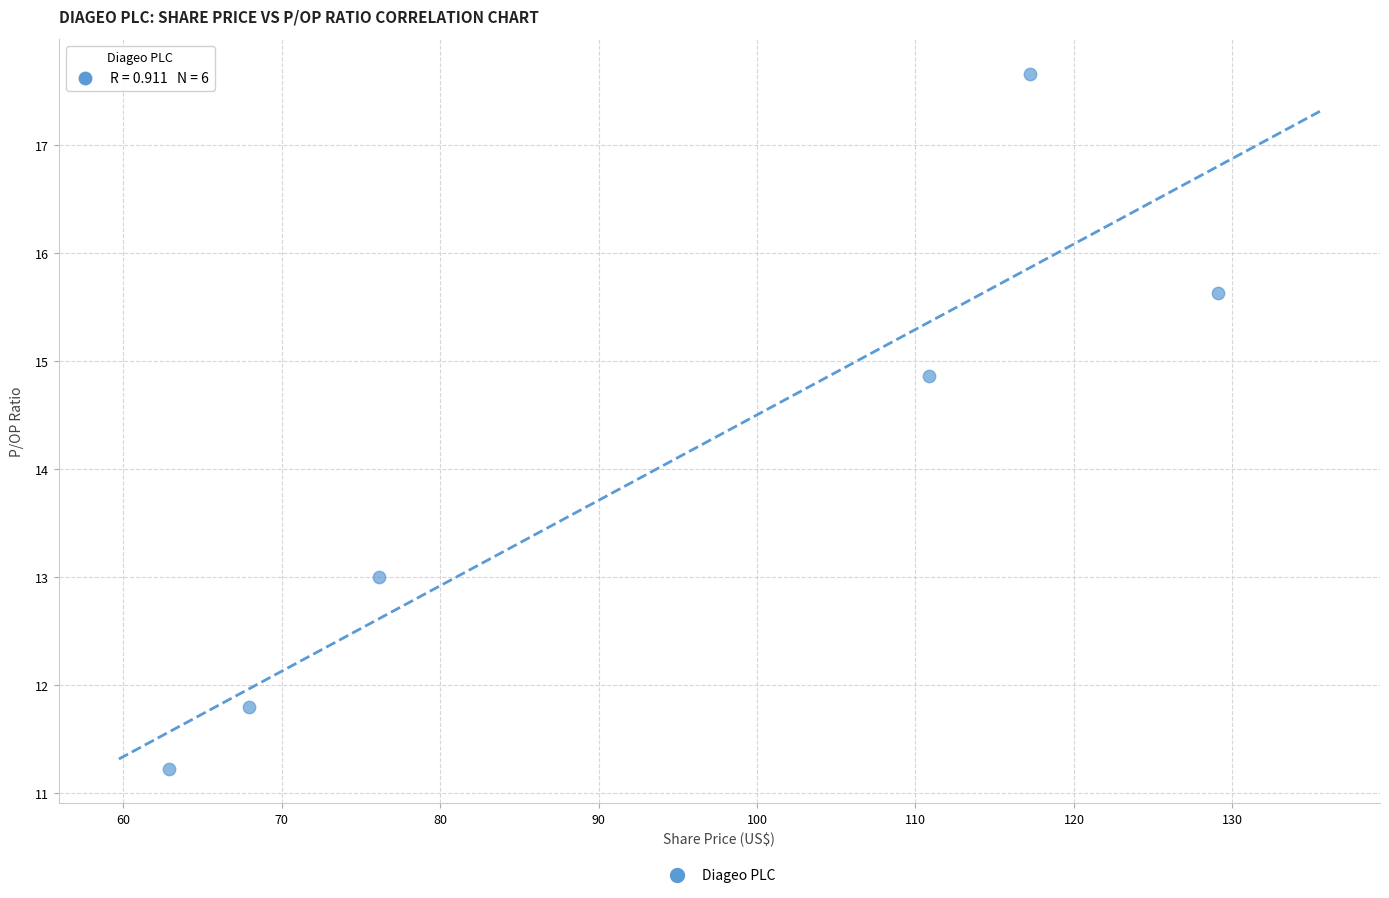

What Y value in the scatter plot is closest to 14?

14.9